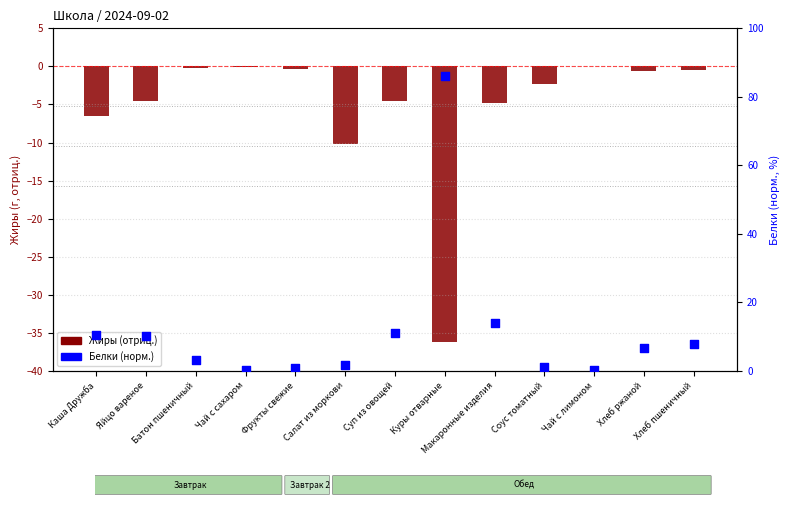

Is the value of Жиры (отриц.) at Макаронные изделия greater than the value of Белки (норм.) at Салат из моркови?

No